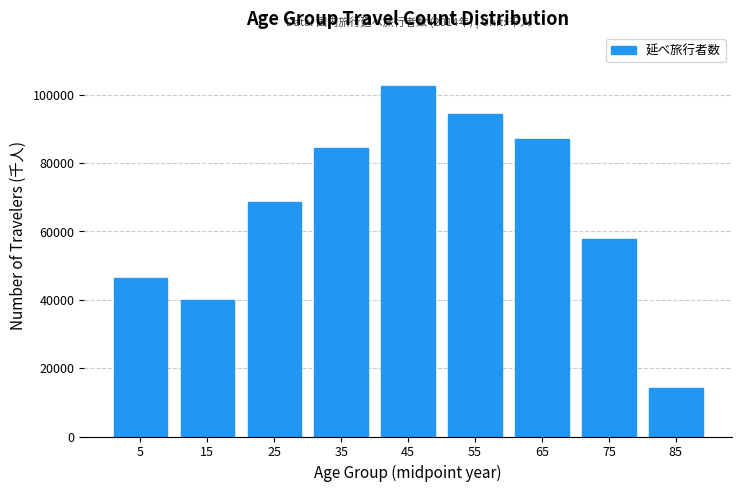

Reading right to left, what are all the values shown in this chart?

85=14252	75=57778	65=86901	55=94232	45=102631	35=84375	25=68617	15=39959	5=46476